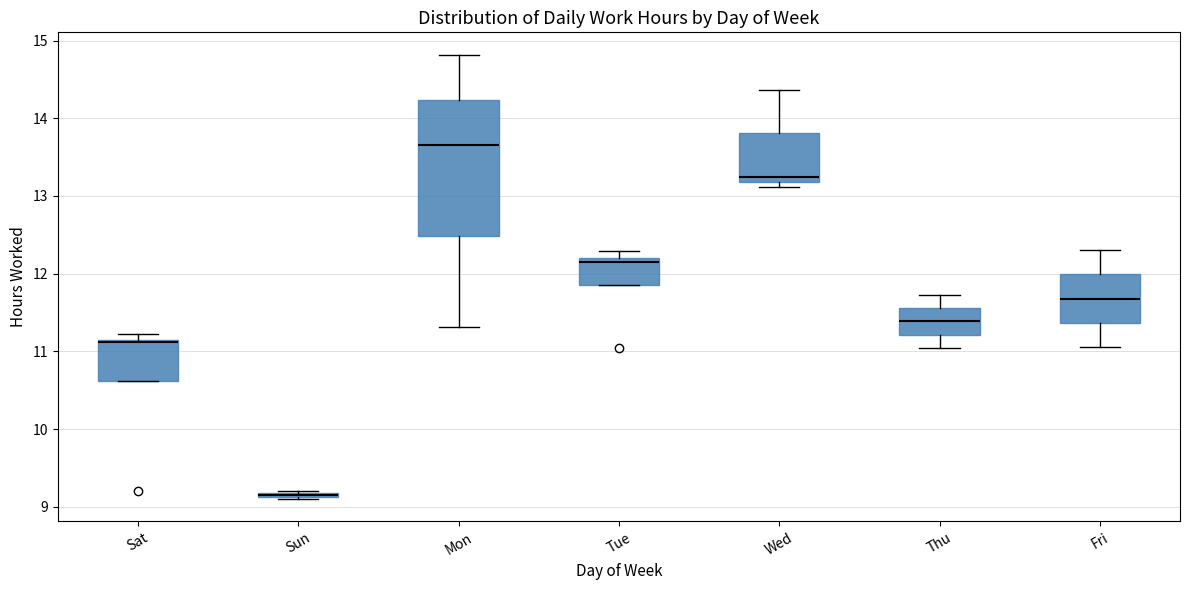

Where is the lower edge of the box for Fri on the y-axis? The values are not printed on the chart, so give them approximately, as read against the axis.

11.4